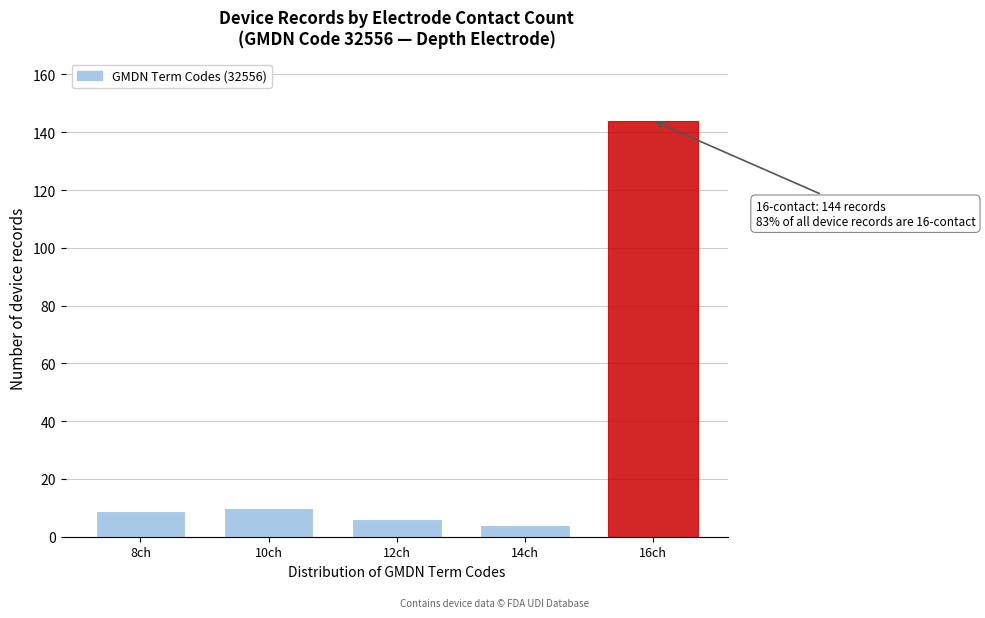

Reading right to left, list all the values displayed in this chart.

144	4	6	10	9